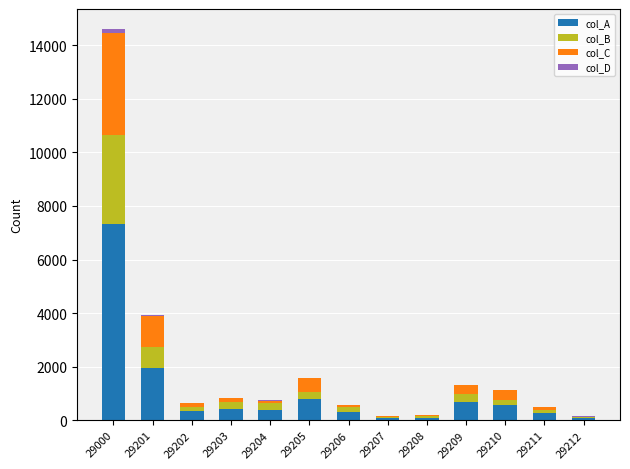

Count the number of data series in this chart.

4